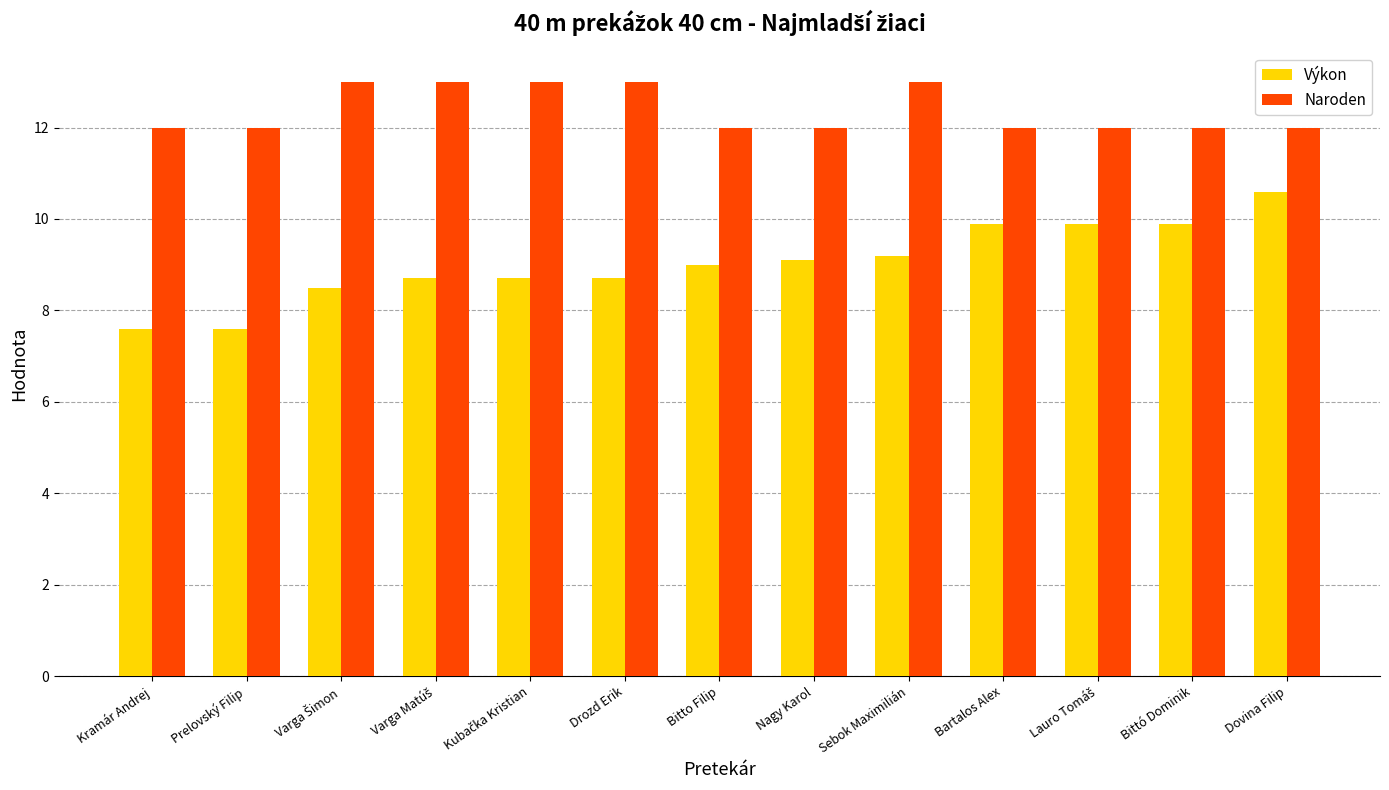

Reading left to right, transcribe all the data shown in this chart.

Výkon: 7.6	7.6	8.5	8.7	8.7	8.7	9.0	9.1	9.2	9.9	9.9	9.9	10.6
Naroden: 12.0	12.0	13.0	13.0	13.0	13.0	12.0	12.0	13.0	12.0	12.0	12.0	12.0